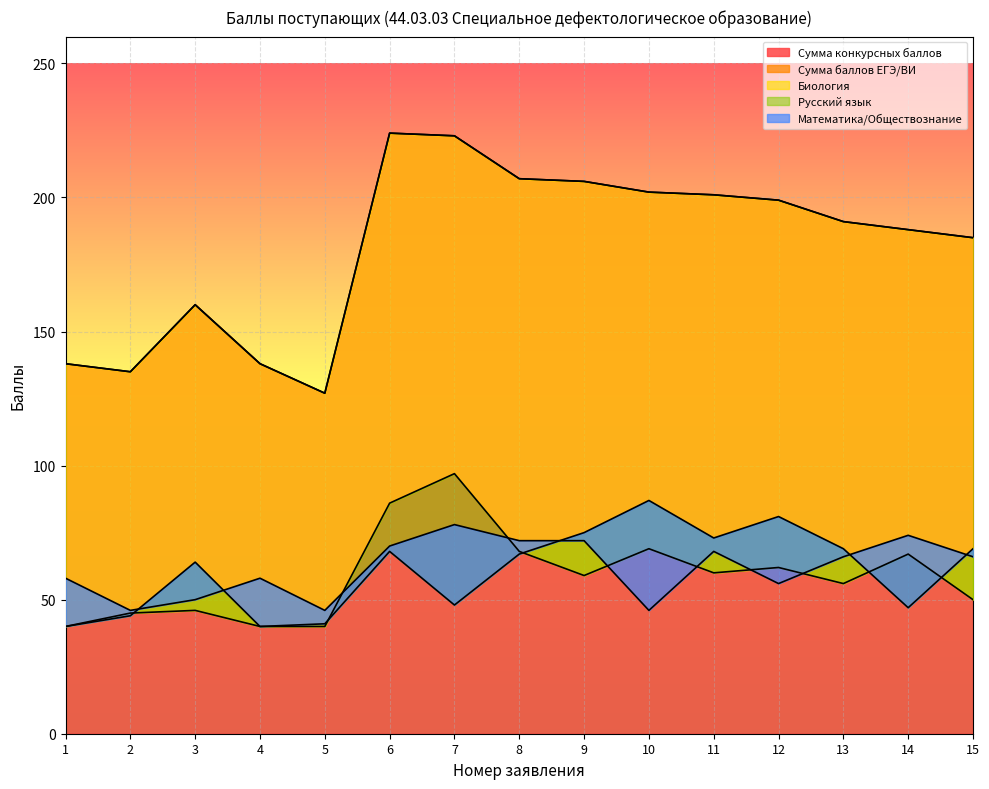

Reading left to right, extract all data points from this chart.

Сумма конкурсных баллов: 138	135	160	138	127	224	223	207	206	202	201	199	191	188	185
Сумма баллов ЕГЭ/ВИ: 138	135	160	138	127	224	223	207	206	202	201	199	191	188	185
Биология: 40	45	46	40	40	86	97	68	59	69	60	62	56	67	50
Русский язык: 40	44	64	40	41	68	48	67	75	87	73	81	69	47	69
Математика/Обществознание: 58	46	50	58	46	70	78	72	72	46	68	56	66	74	66